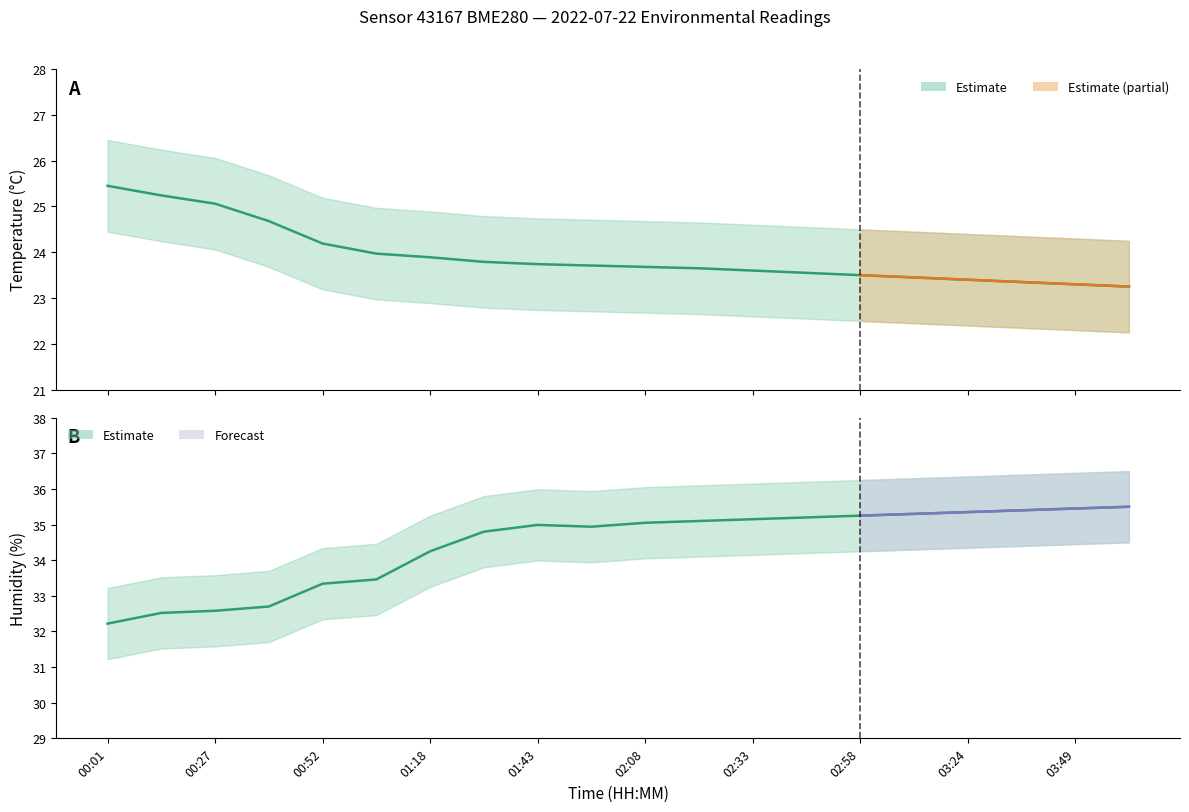

What is the label of the 18th point from the right?

00:27